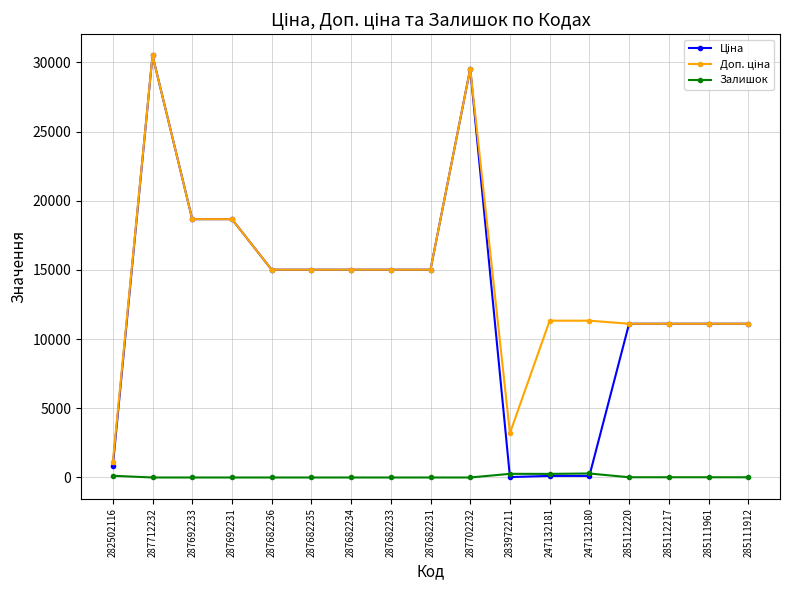

What is the total value across all series at 287682231?

30038.4